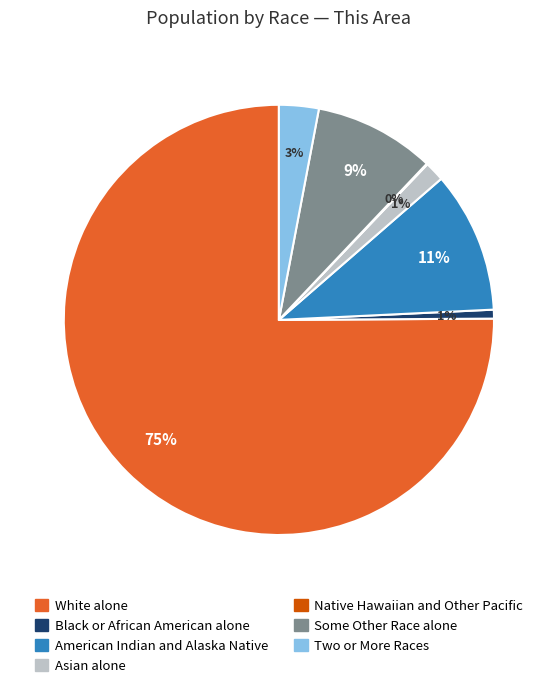

Which has a higher value, Two or More Races or Some Other Race alone?

Some Other Race alone